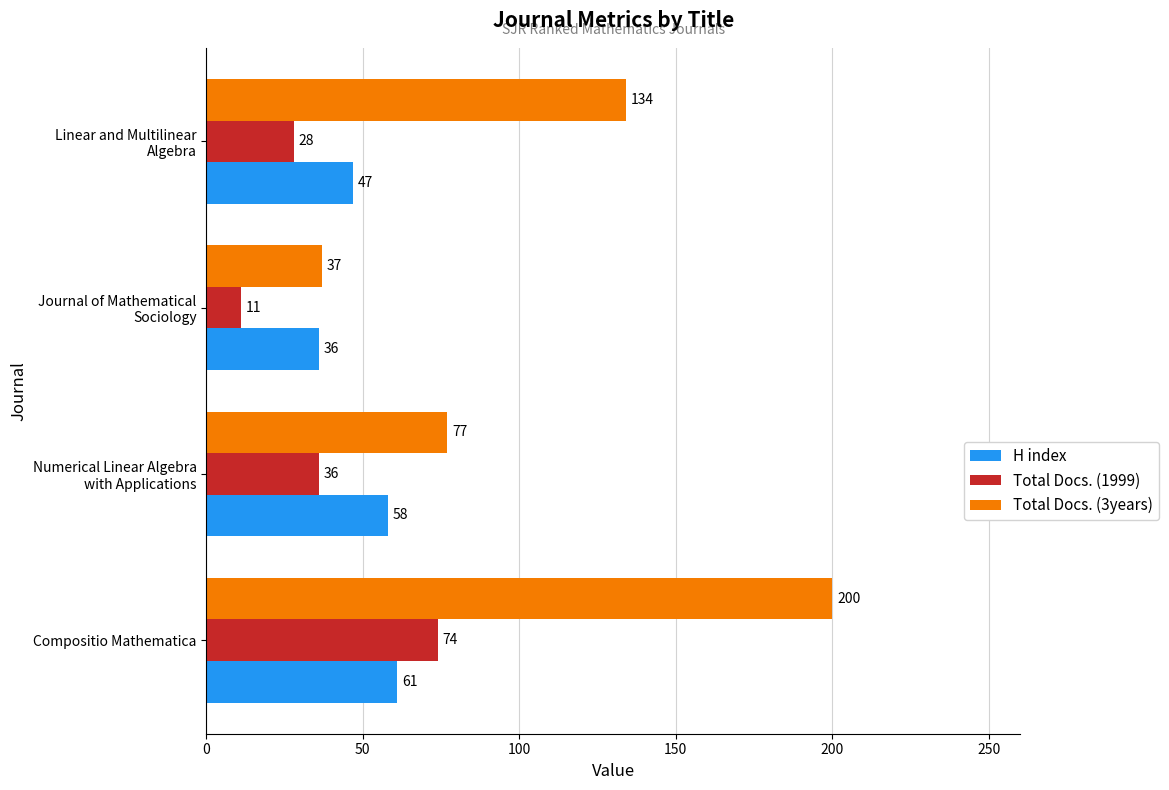

How many data points does each series have?

4